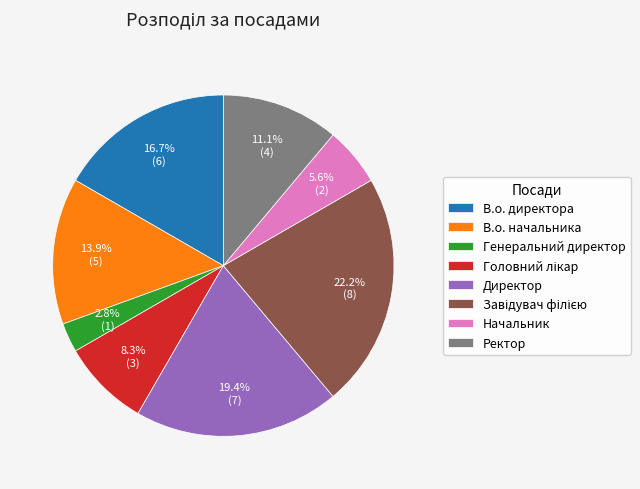

What is the smallest slice in the pie chart?

Генеральний директор